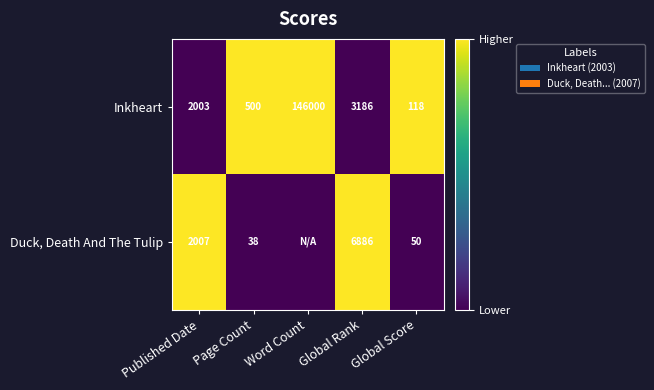

What is the difference between the maximum and minimum values in the Inkheart series?

145882